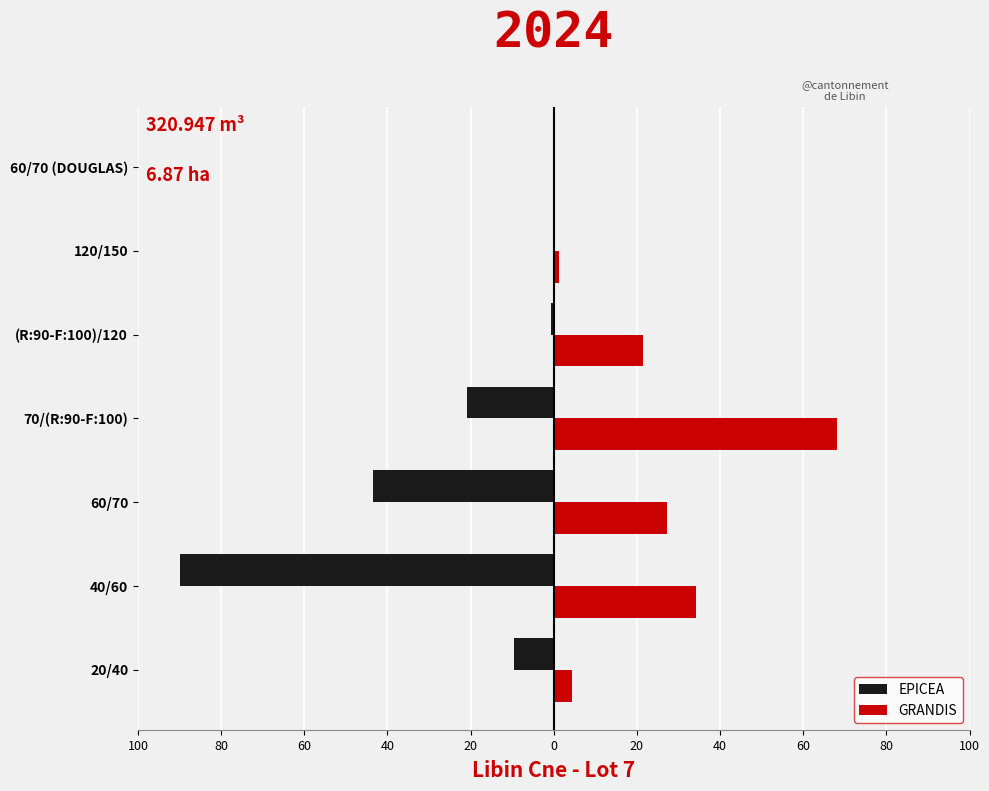

Which series has the widest spread of values?

EPICEA